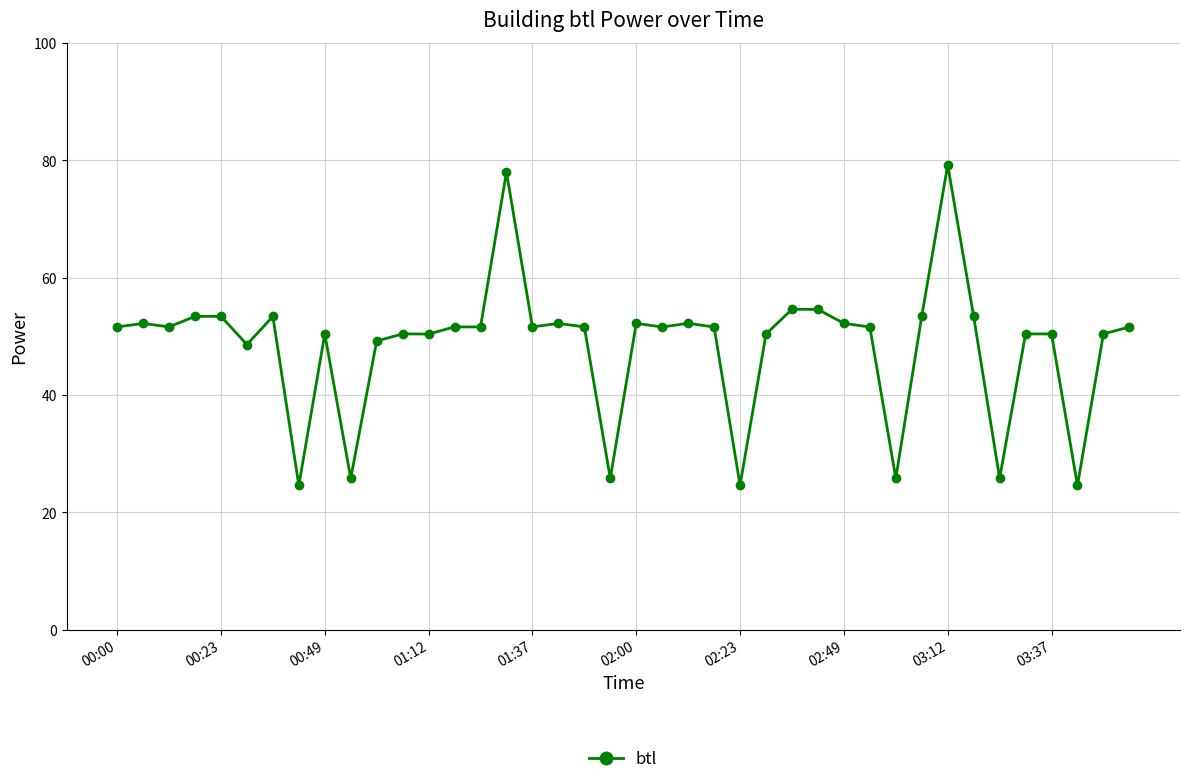

What is the value of the 31st point from the left?

25.8